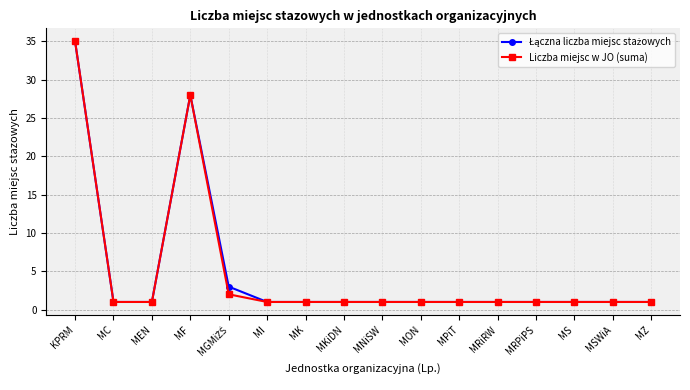

What is the highest value of the Liczba miejsc w JO (suma) series?

35